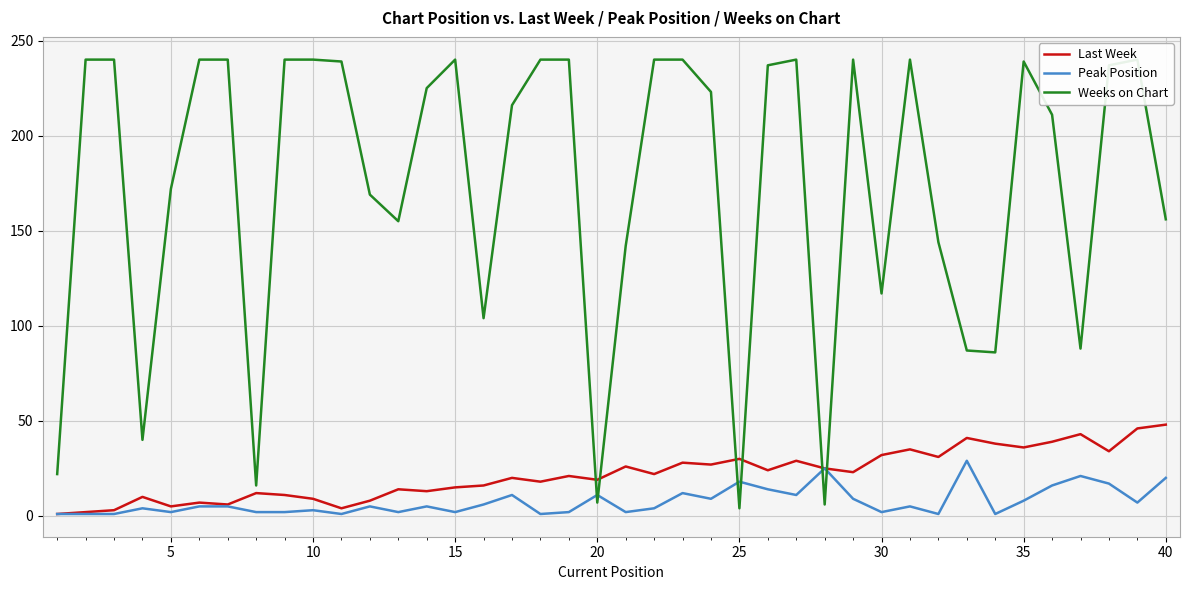

How many lines are shown in the chart?

3